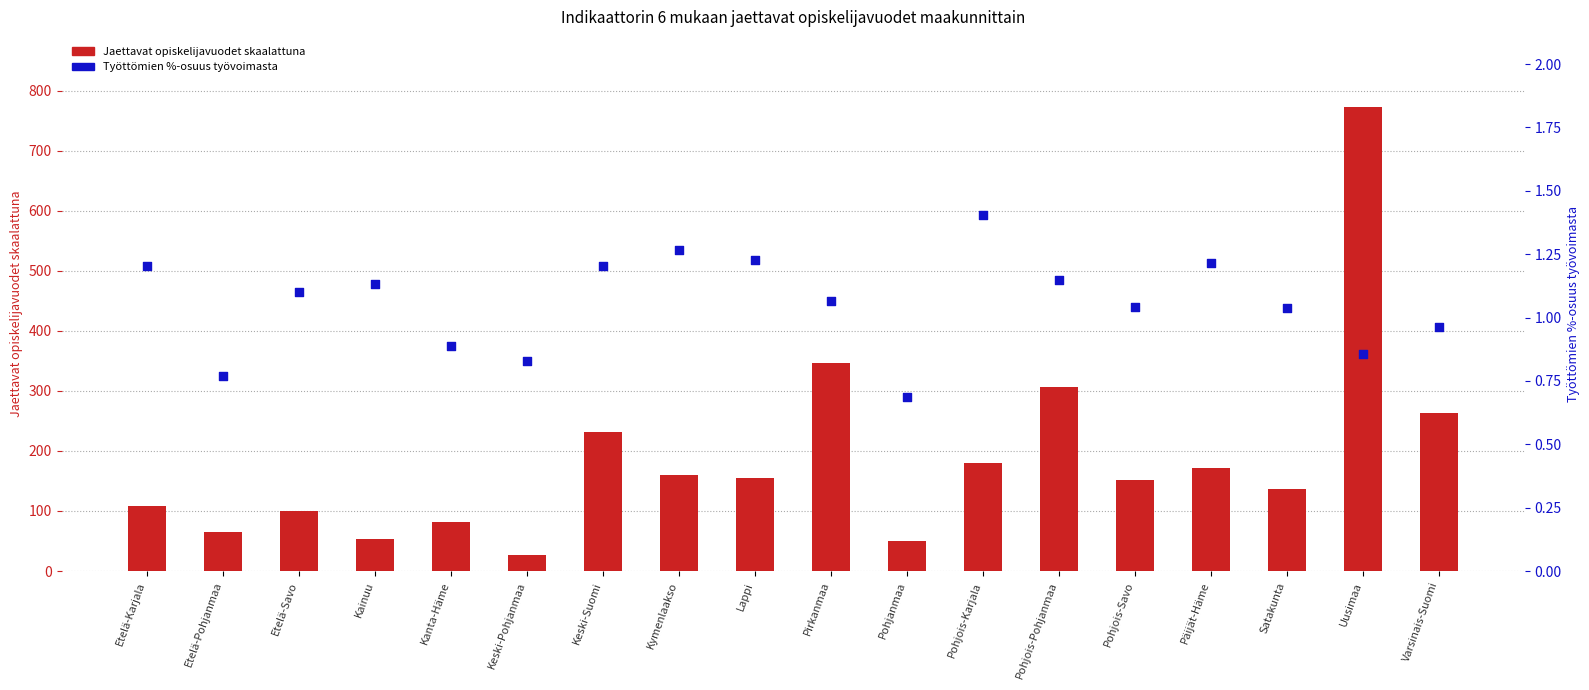

At how many categories does at least one series exceed 125?

11